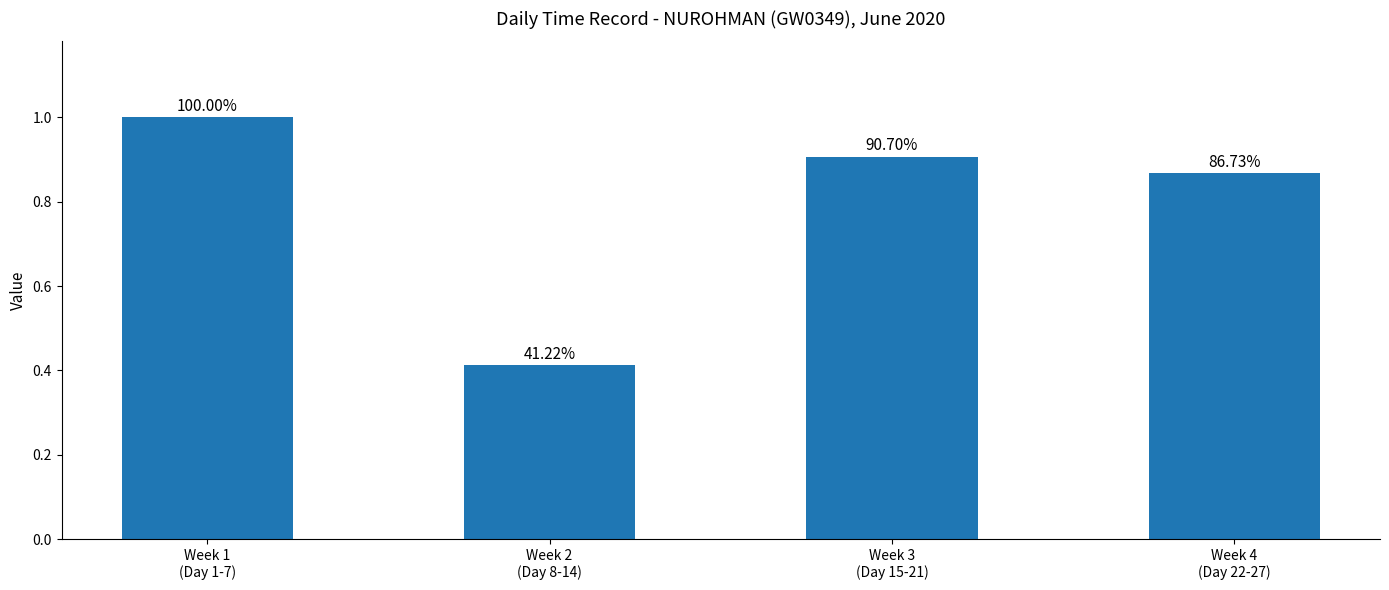

How many values are between 0 and 1?

4